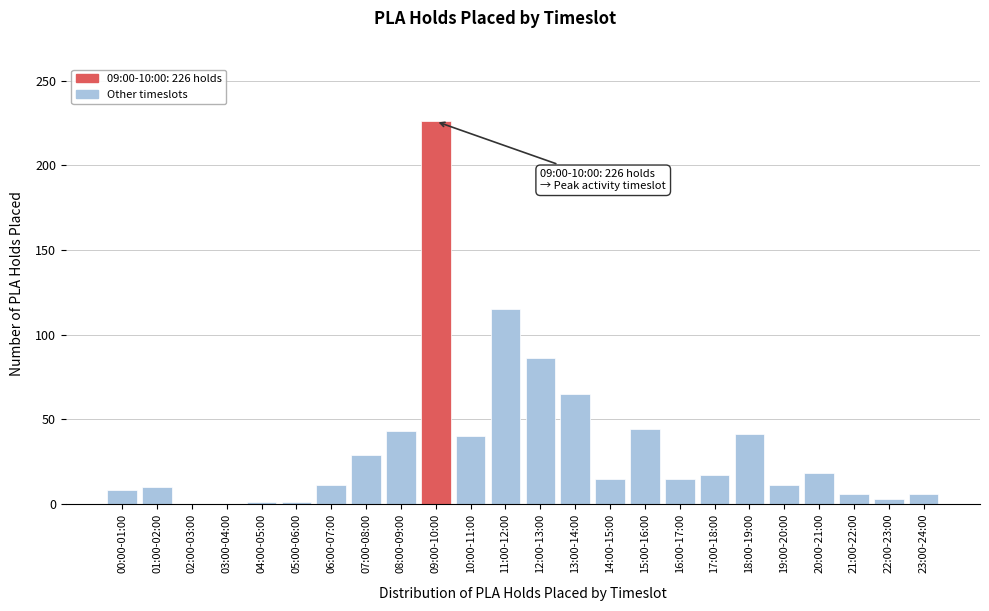

The value at 19:00-20:00 is 11. True or false?

True